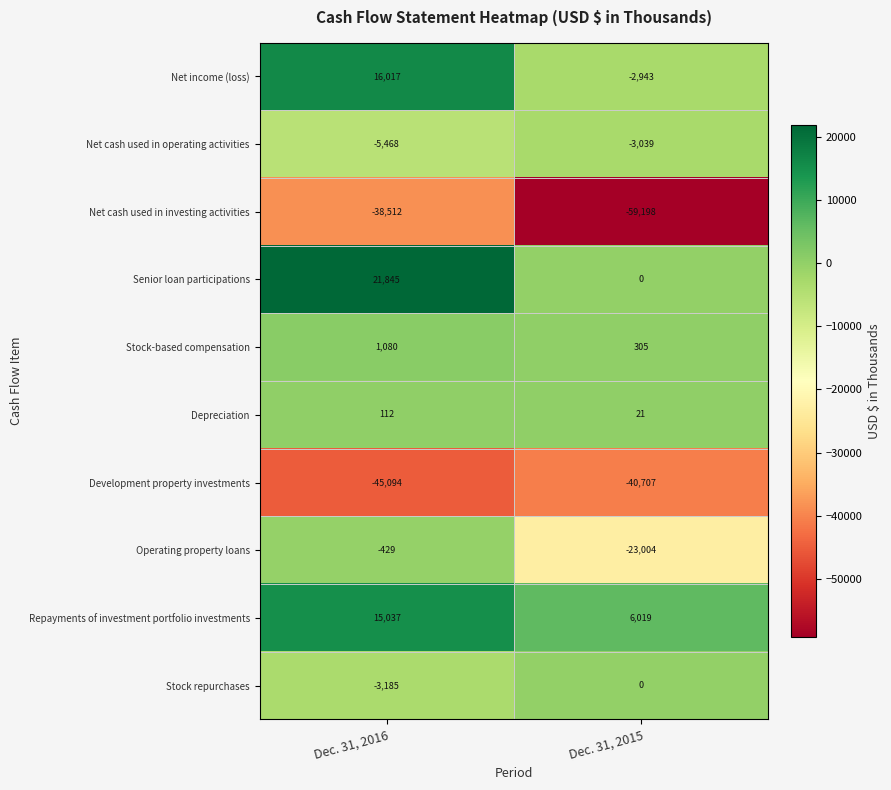

What is the sum of the Stock-based compensation values at Dec. 31, 2016 and Dec. 31, 2015?

1385